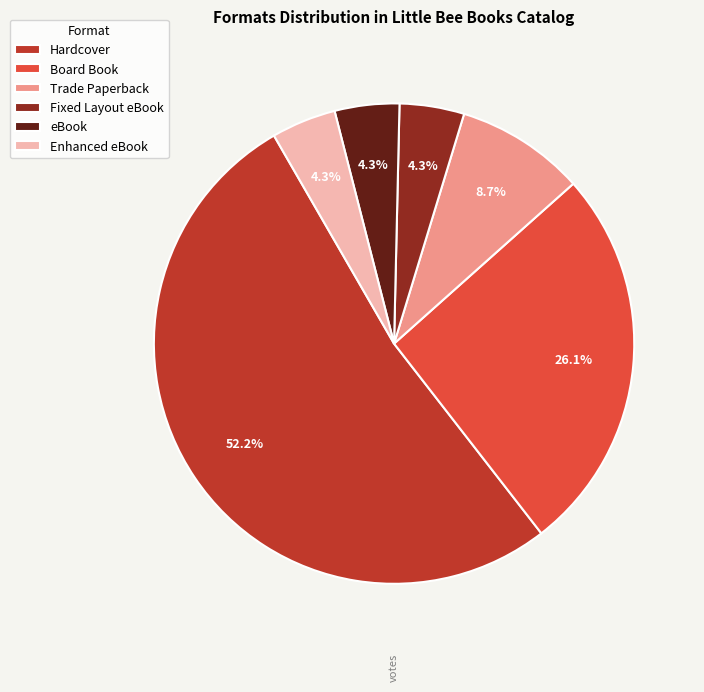

To the nearest percent, what percentage of the pie is Fixed Layout eBook?

4%